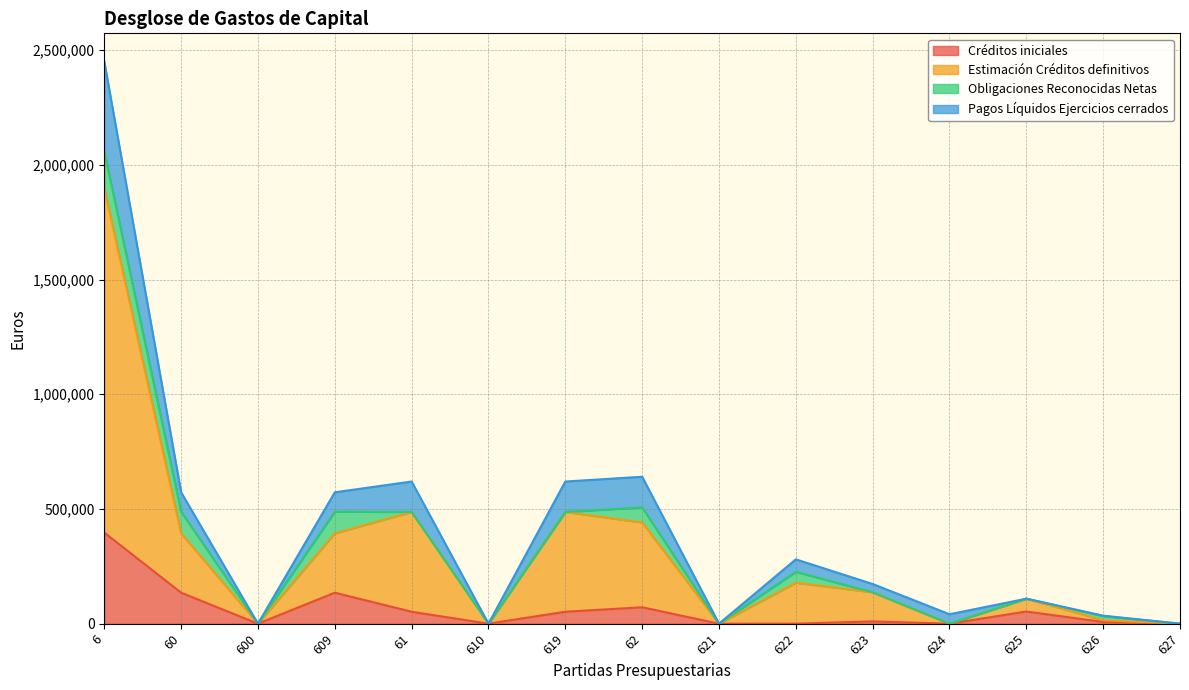

Which series has the widest spread of values?

Estimación Créditos definitivos